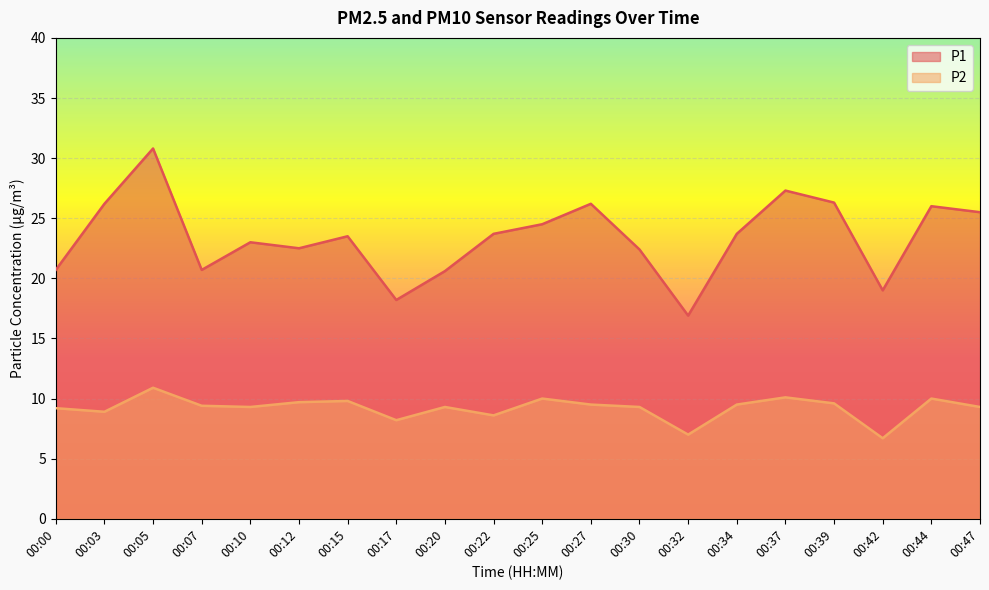

Rank the categories by P1 value from highest to lowest.

00:05, 00:37, 00:39, 00:03, 00:27, 00:44, 00:47, 00:25, 00:22, 00:34, 00:15, 00:10, 00:12, 00:30, 00:00, 00:07, 00:20, 00:42, 00:17, 00:32